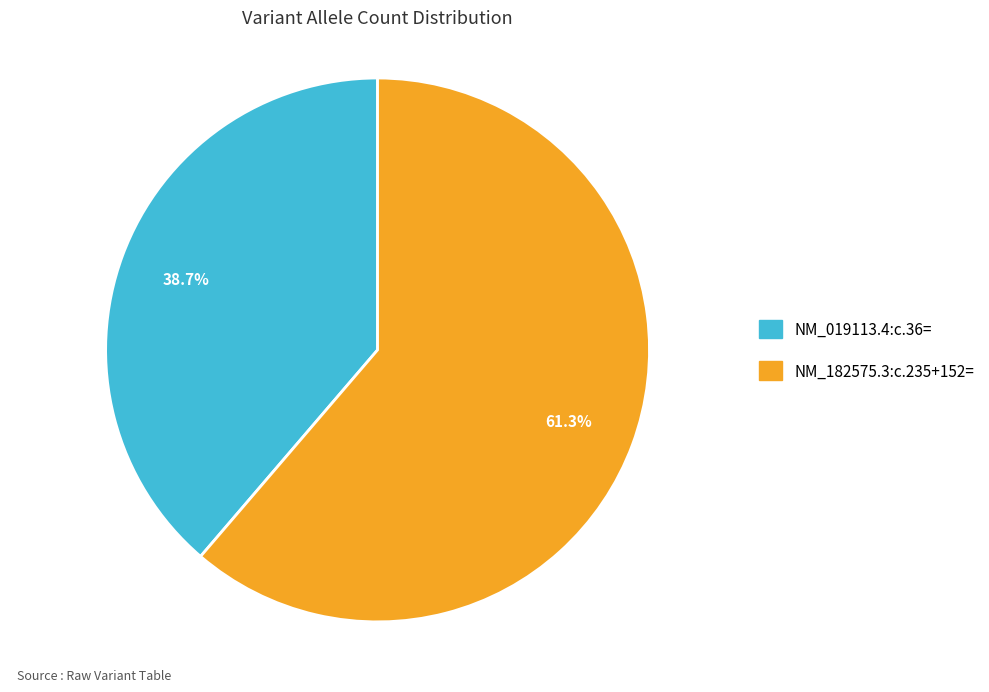

To the nearest percent, what portion does NM_019113.4:c.36= represent?

39%